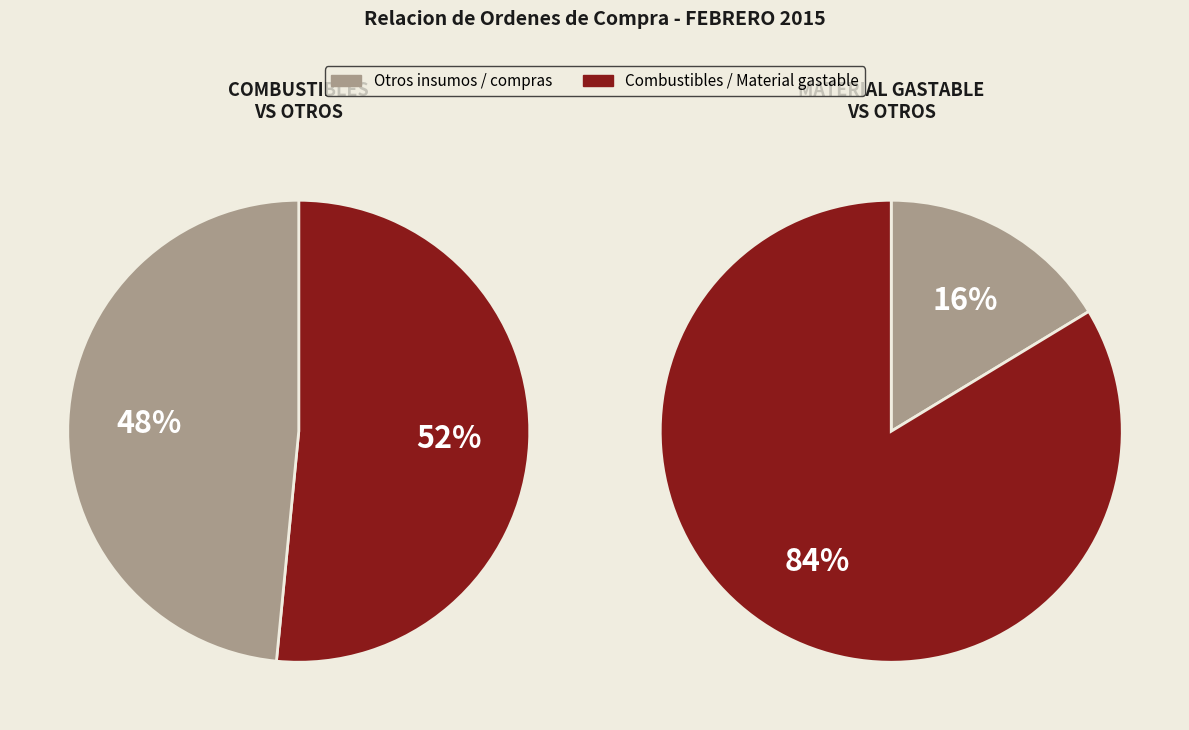

Is there a majority slice in this chart?

Yes